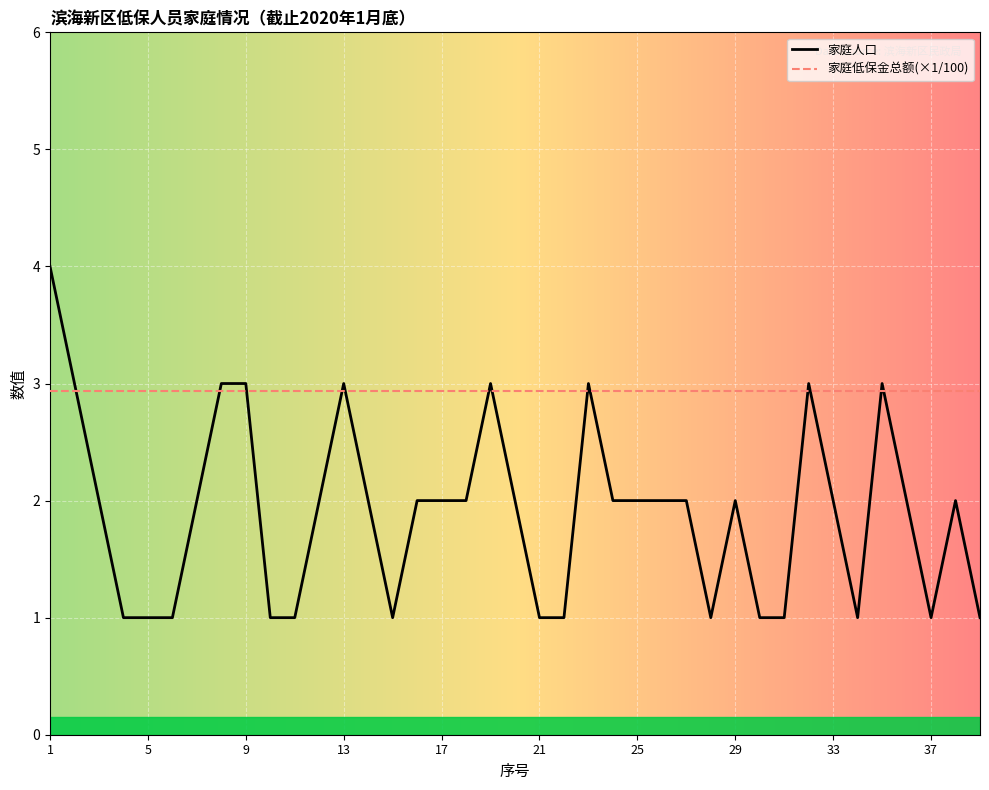

Rank the series by their average value, from lowest to highest.

家庭人口, 家庭低保金总额(×1/100)